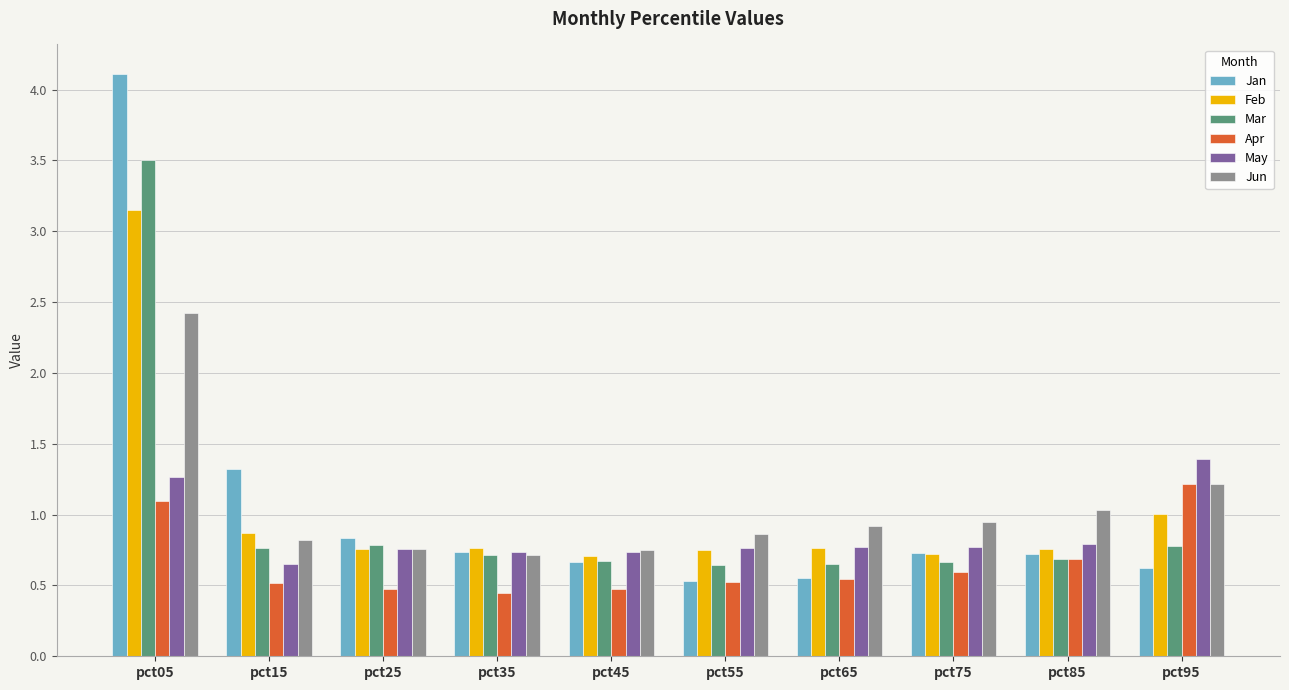

How many distinct data groups are displayed?

6